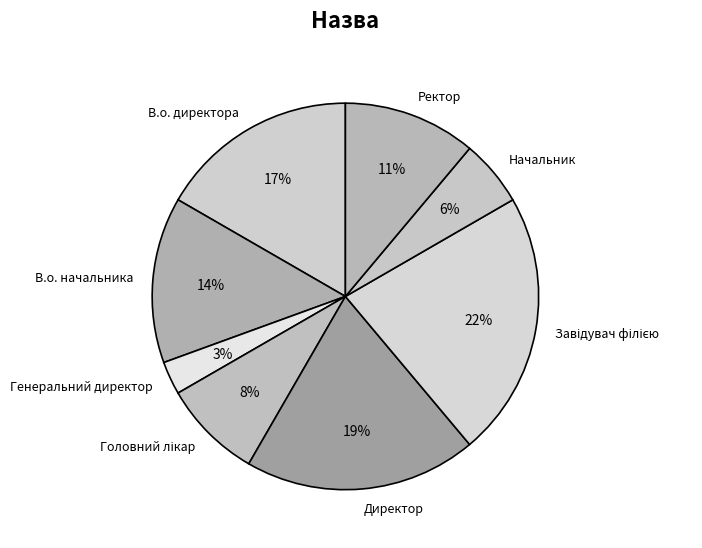

Which has a higher value, Генеральний директор or Директор?

Директор